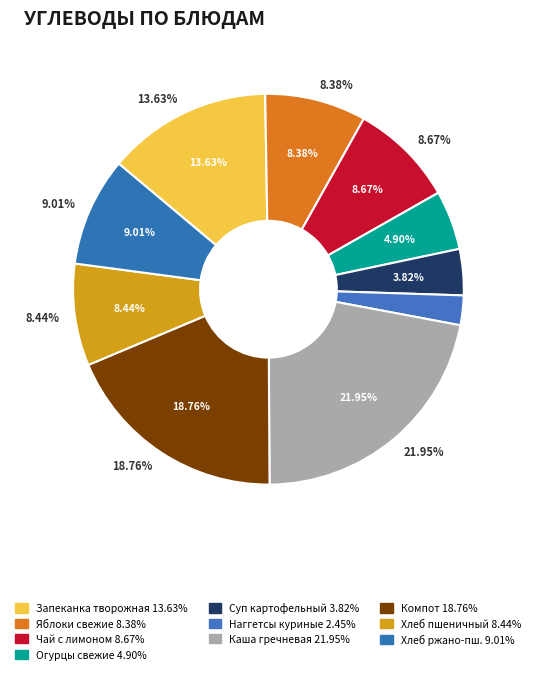

True or false: Хлеб ржано-пшеничный accounts for 1% of the total.

False